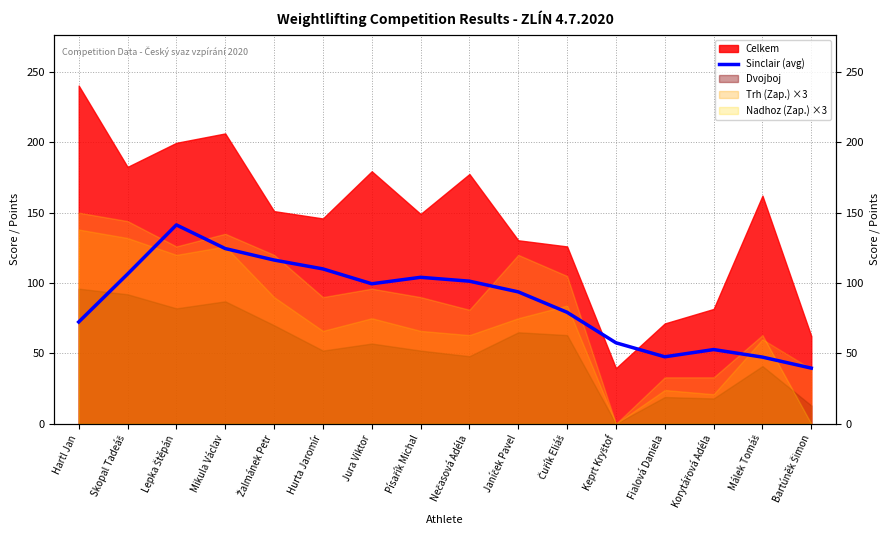

Reading left to right, list all the values displayed in this chart.

Hartl Jan=72.3	Skopal Tadeáš=106.4	Lepka Štěpán=141.3	Mikula Václav=124.5	Žalmánek Petr=116.3	Hurta Jaromír=110.0	Jura Viktor=99.5	Písařík Michal=104.1	Nečasová Adéla=101.3	Janíček Pavel=93.7	Čuřík Eliáš=79.2	Keprt Kryštof=57.5	Fialová Daniela=47.6	Korytářová Adéla=52.7	Málek Tomáš=47.4	Bartúněk Šimon=39.5